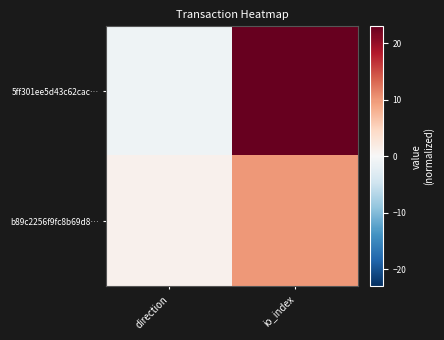

Which series has the largest total across all categories?

5ff301ee5d43c62cac…